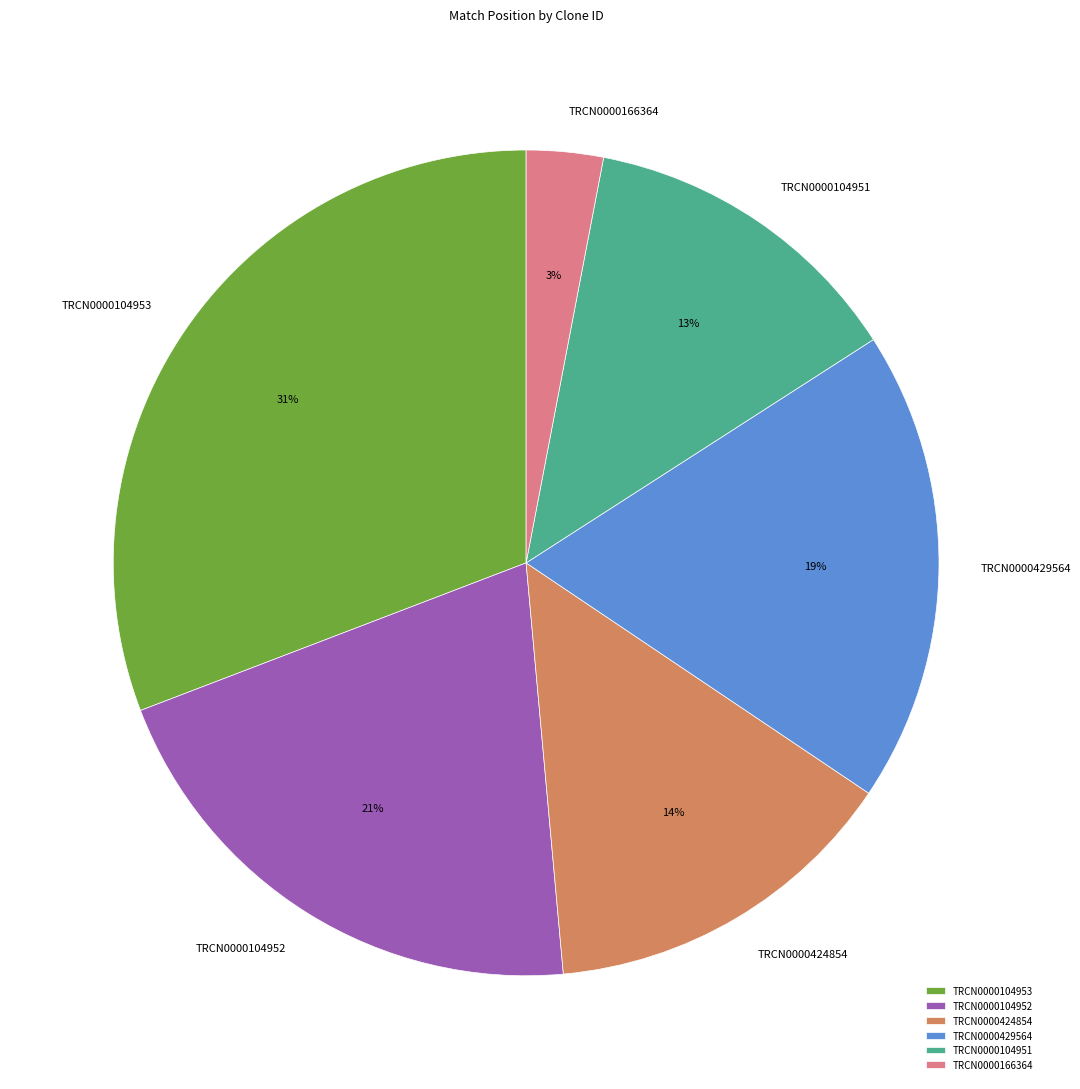

To the nearest percent, what is the average slice percentage?

17%